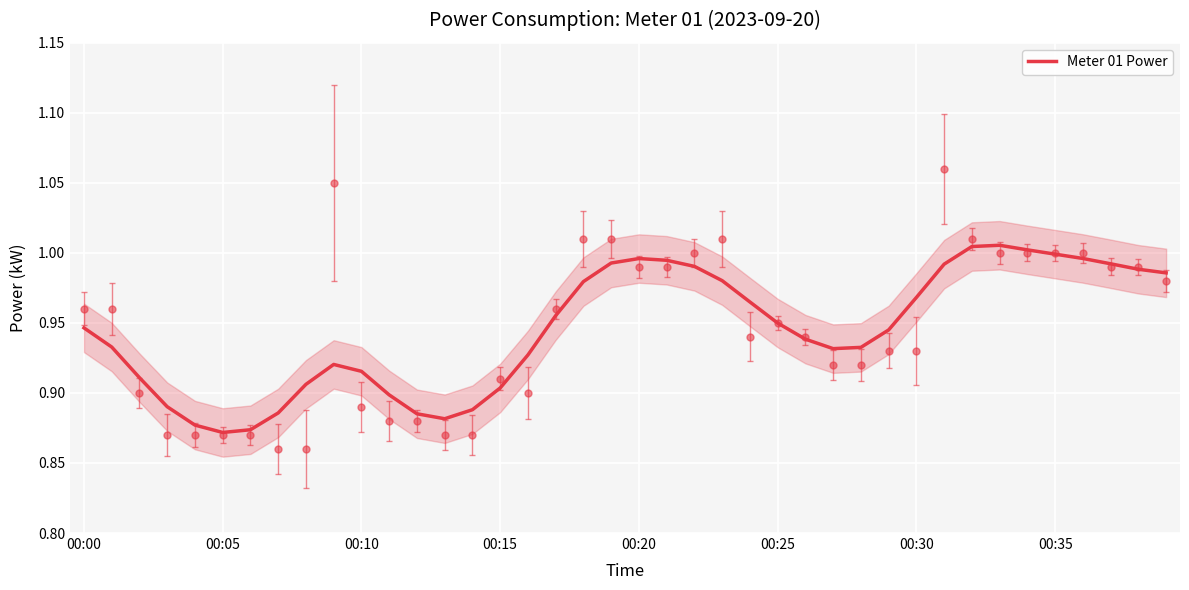

How many interior local valleys (lower than both neighbors) does the data have?

3